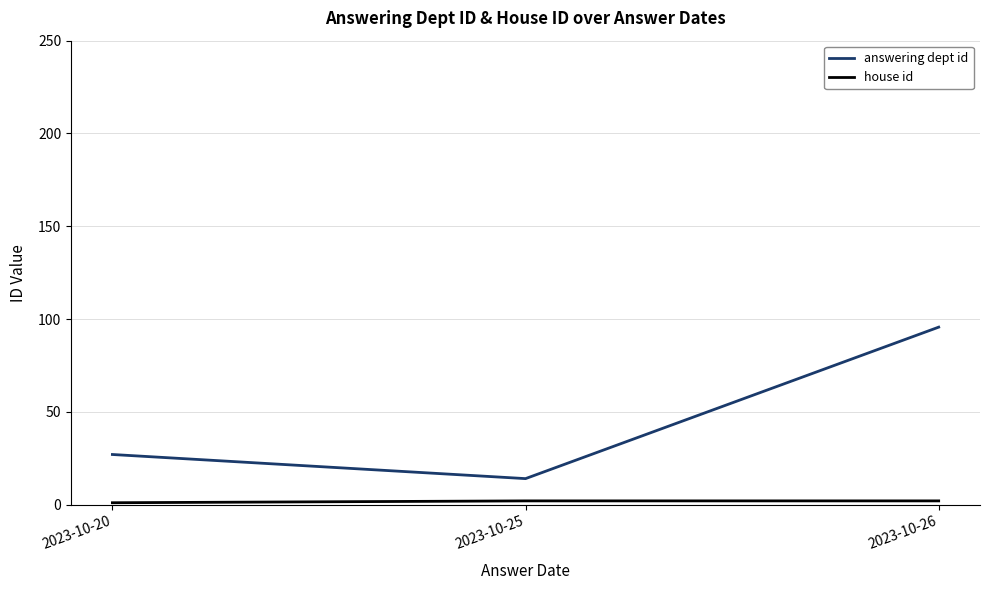

The answering dept id series shows 60.0 at 2023-10-26. True or false?

False